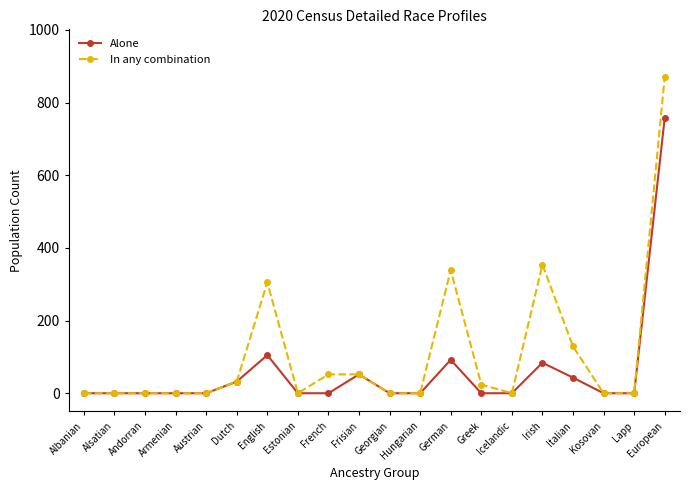

Reading left to right, list all the values displayed in this chart.

Alone: 0	0	0	0	0	32	105	0	0	52	0	0	92	0	0	84	43	0	0	758
In any combination: 0	0	0	0	0	32	305	0	52	52	0	0	339	24	0	354	129	0	0	871